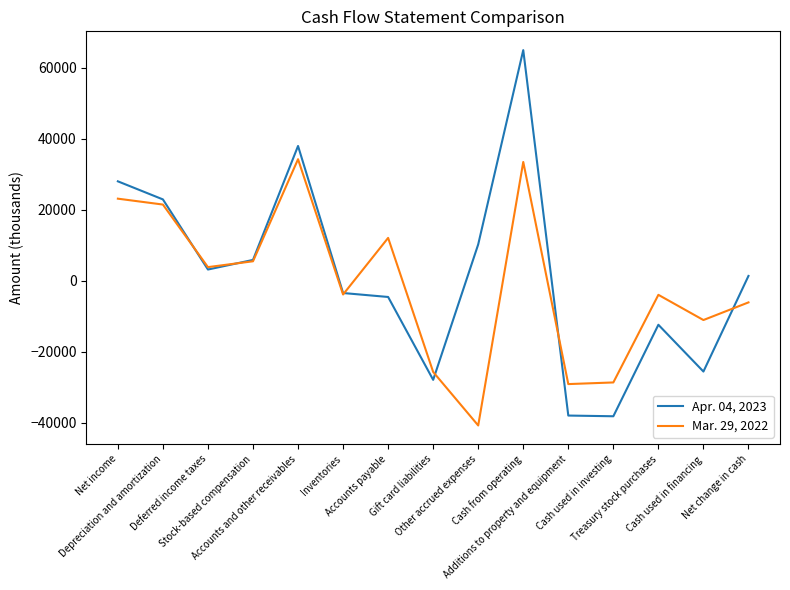

List the series in order of their overall mean, highest first.

Apr. 04, 2023, Mar. 29, 2022